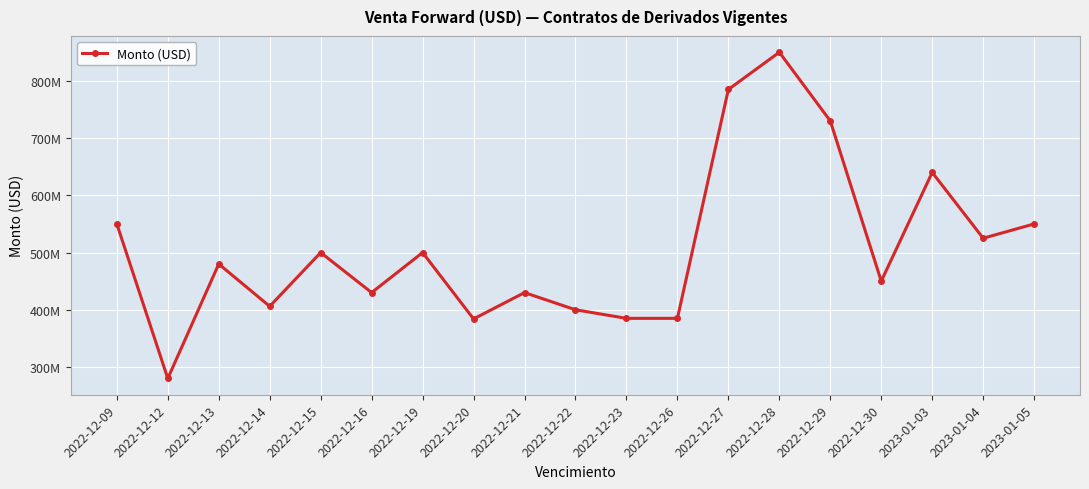

The chart shows a value of 400 at 2022-12-22. True or false?

True